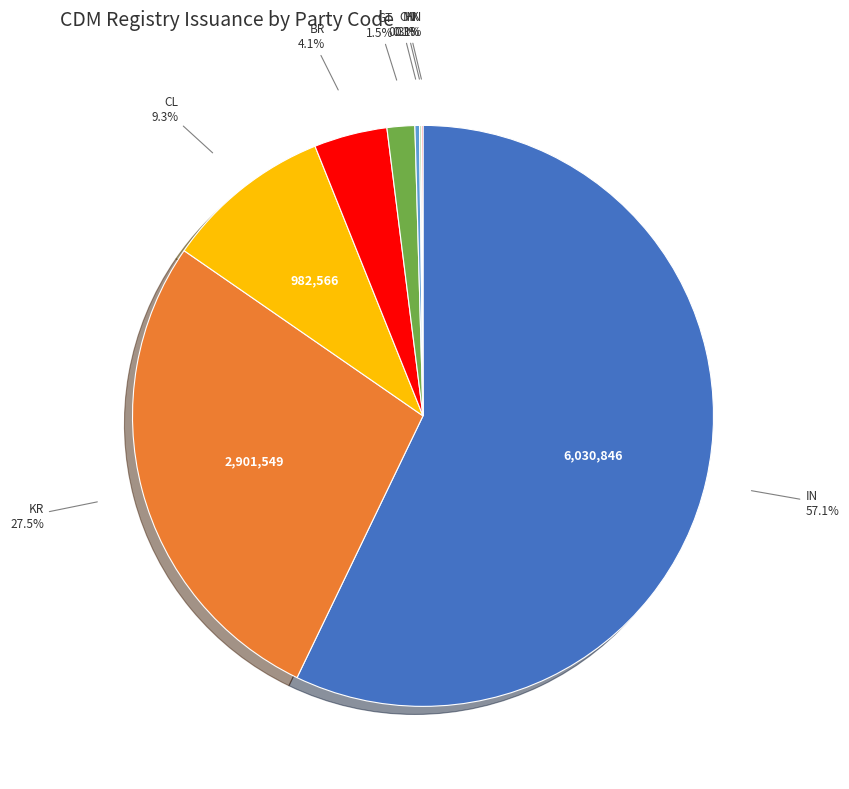

Does any single category account for the majority?

Yes